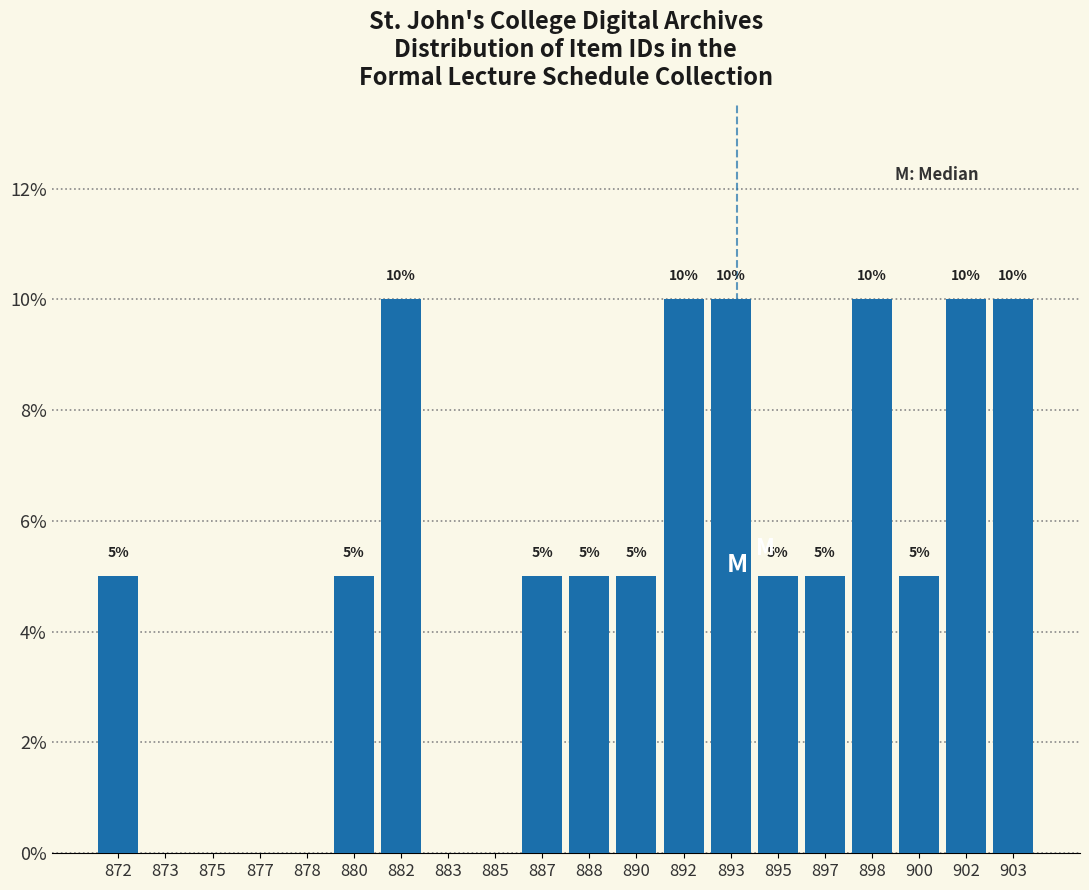

Reading right to left, transcribe all the data shown in this chart.

903=10	902=10	900=5	898=10	897=5	895=5	893=10	892=10	890=5	888=5	887=5	885=0	883=0	882=10	880=5	878=0	877=0	875=0	873=0	872=5